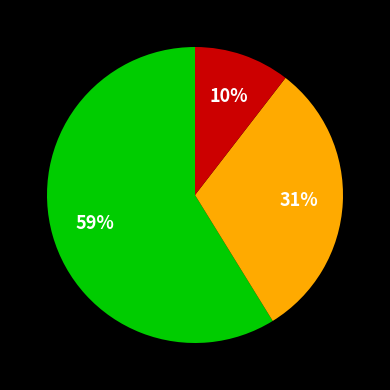

Does any single category account for the majority?

Yes